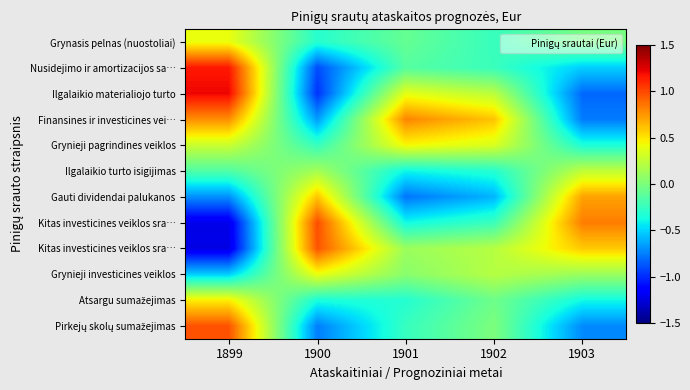

At how many categories does at least one series exceed 0?

5